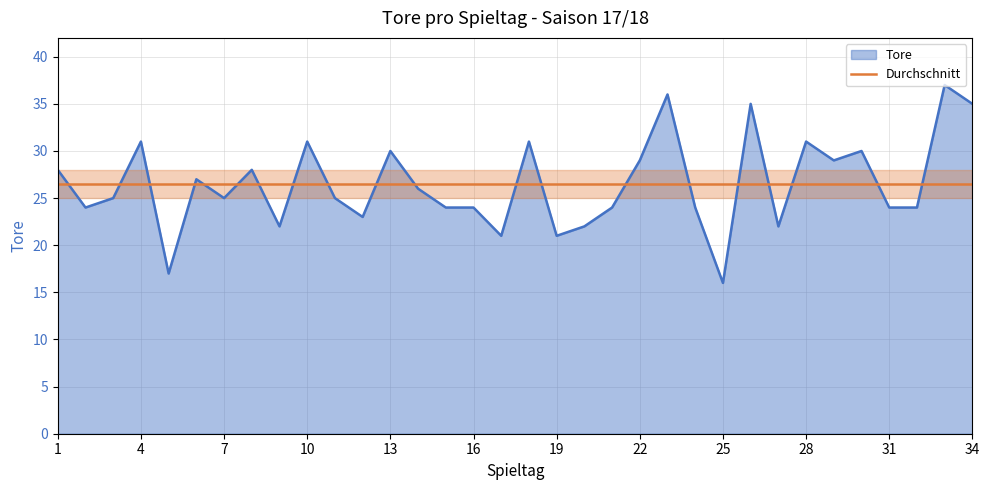

Reading left to right, what are all the values shown in this chart?

28	24	25	31	17	27	25	28	22	31	25	23	30	26	24	24	21	31	21	22	24	29	36	24	16	35	22	31	29	30	24	24	37	35